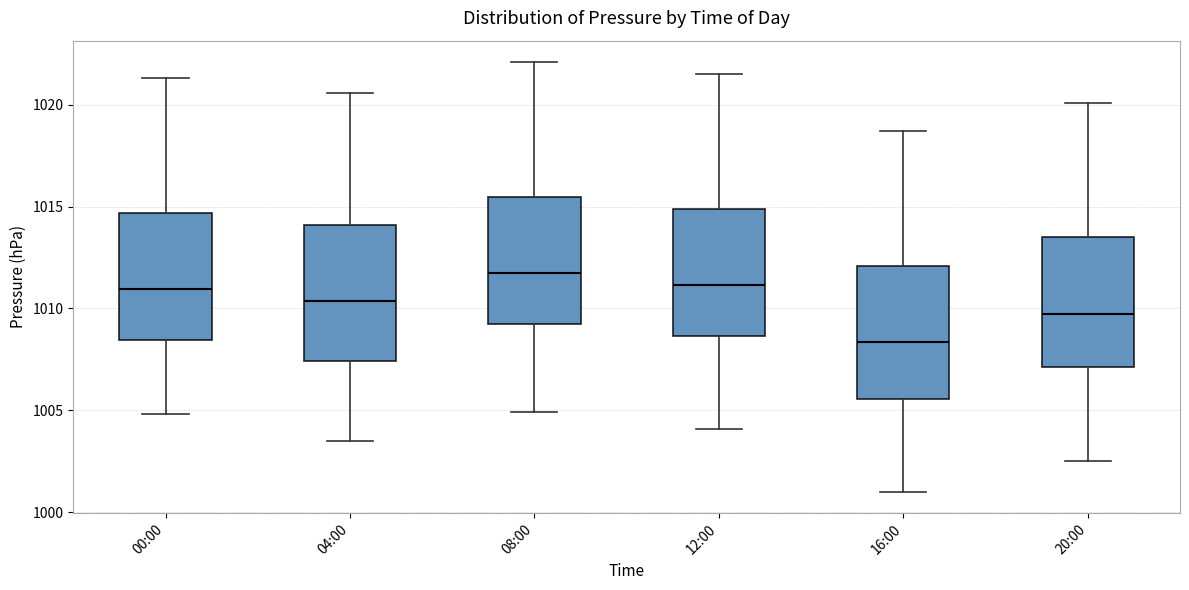

Reading left to right, transcribe this box plot: for each box, give where its median line is, the range the box spans, and where its two whiskers end, as read against the y-axis. The values are not printed on the chart, so give them approximately, as read against the axis.

00:00: median 1011.0, box 1008.5 to 1014.5, whiskers 1005.0 to 1021.5
04:00: median 1010.5, box 1007.5 to 1014.0, whiskers 1003.5 to 1020.5
08:00: median 1012.0, box 1009.5 to 1015.5, whiskers 1005.0 to 1022.0
12:00: median 1011.0, box 1008.5 to 1015.0, whiskers 1004.0 to 1021.5
16:00: median 1008.5, box 1005.5 to 1012.0, whiskers 1001.0 to 1018.5
20:00: median 1010.0, box 1007.0 to 1013.5, whiskers 1002.5 to 1020.0